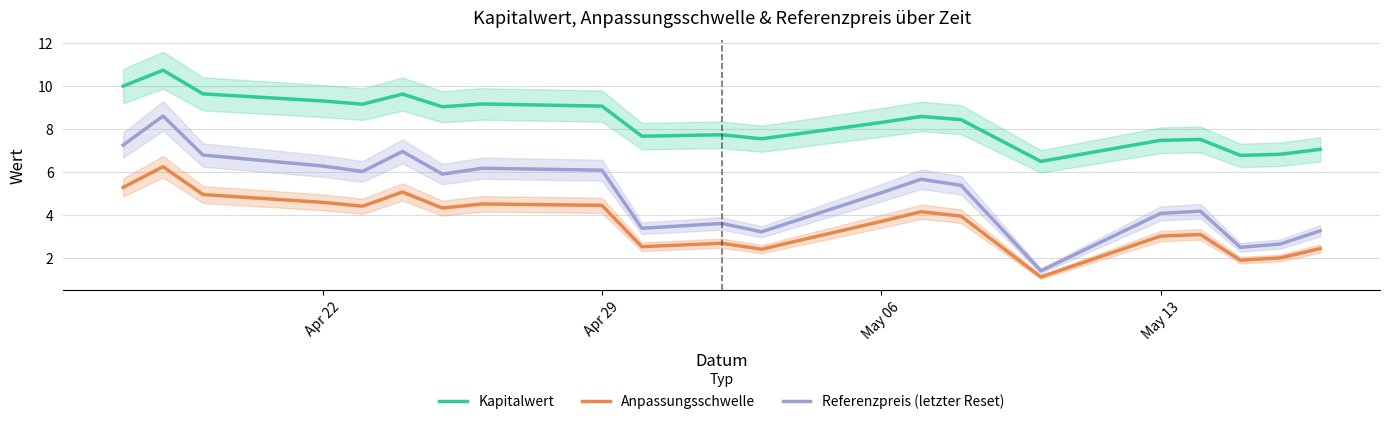

Reading left to right, extract all data points from this chart.

Kapitalwert: 10.0	10.7	9.6	9.3	9.2	9.6	9.0	9.2	9.1	7.7	7.7	7.5	8.3	8.6	8.4	6.5	7.5	7.5	6.8	6.8	7.1
Anpassungsschwelle: 5.3	6.3	5.0	4.6	4.4	5.1	4.3	4.5	4.5	2.5	2.7	2.4	3.7	4.2	4.0	1.1	3.0	3.1	1.9	2.0	2.4
Referenzpreis (letzter Reset): 7.3	8.6	6.8	6.3	6.0	7.0	5.9	6.2	6.1	3.4	3.6	3.2	5.0	5.7	5.4	1.4	4.1	4.2	2.5	2.7	3.3